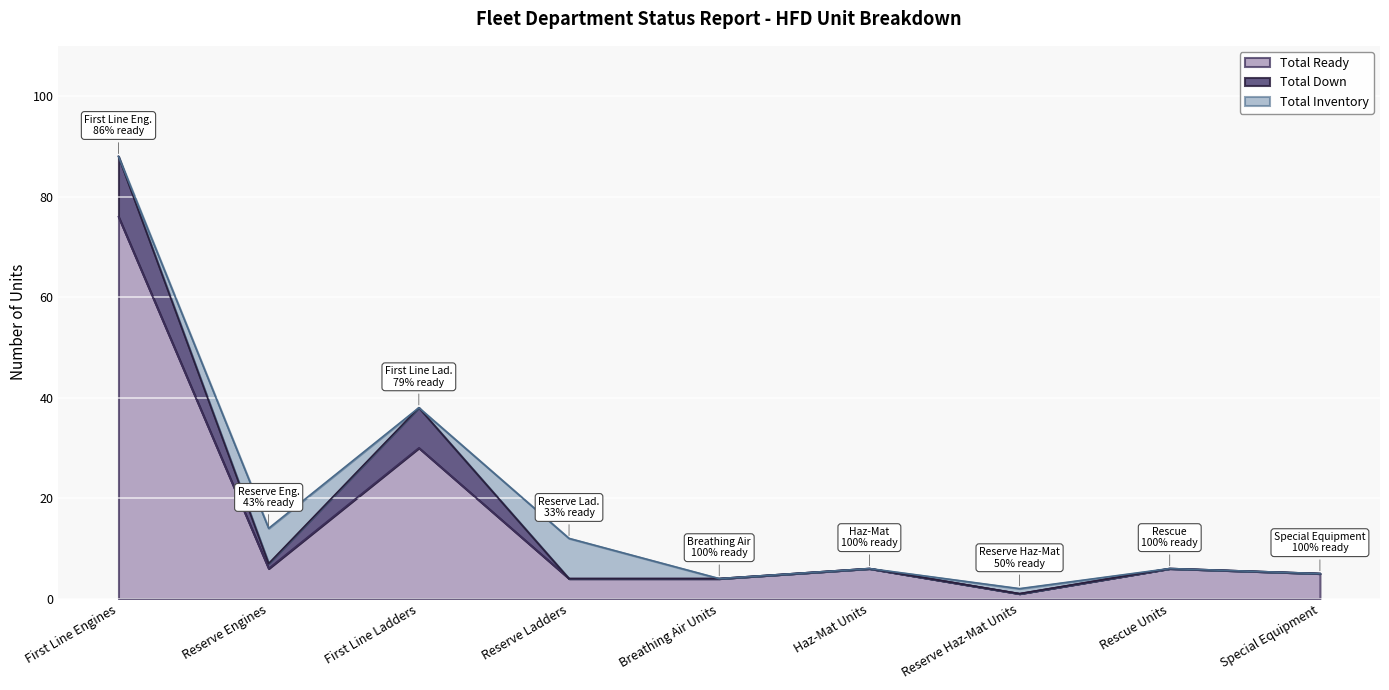

At which label is Total Ready closest to 38?

First Line Ladders